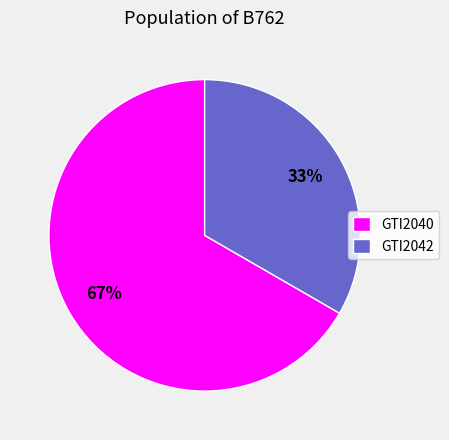

To the nearest percent, what is the combined percentage of GTI2042 and GTI2040?

100%